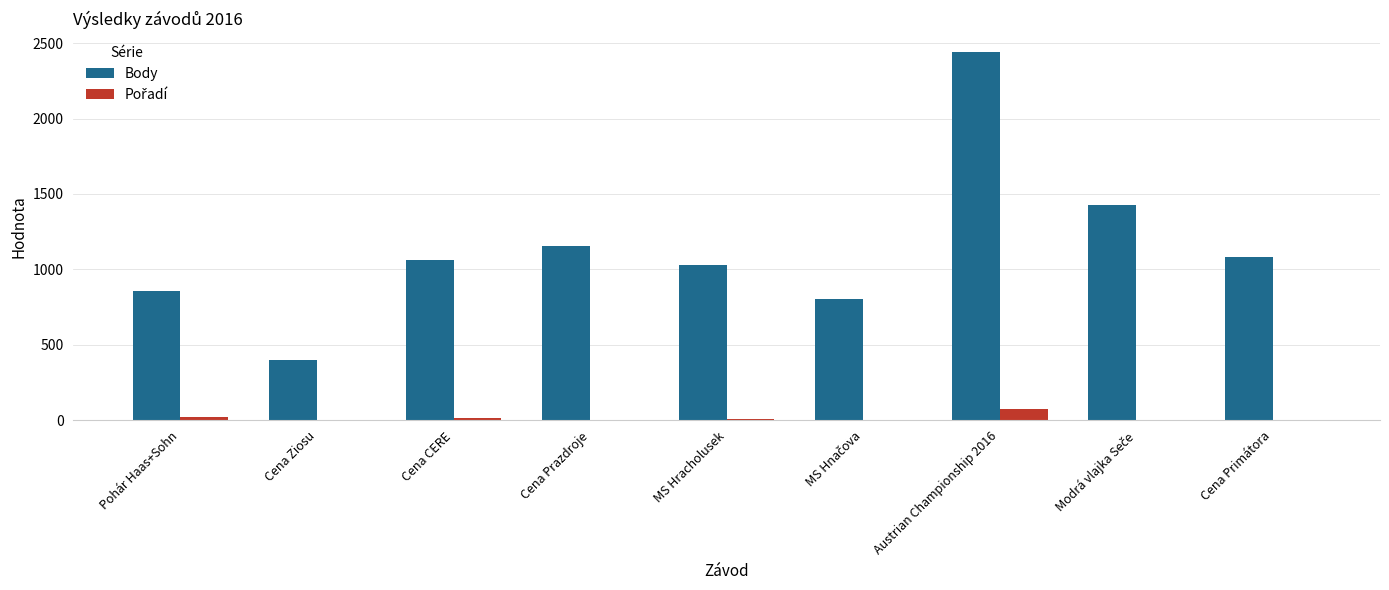

The Body series shows 1032 at MS Hracholusek. True or false?

True